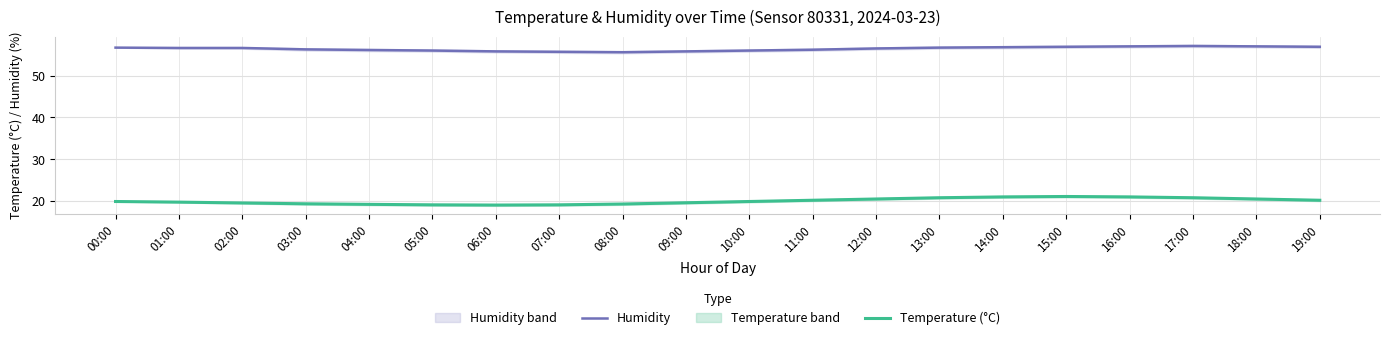

Does the chart have visible grid lines?

Yes